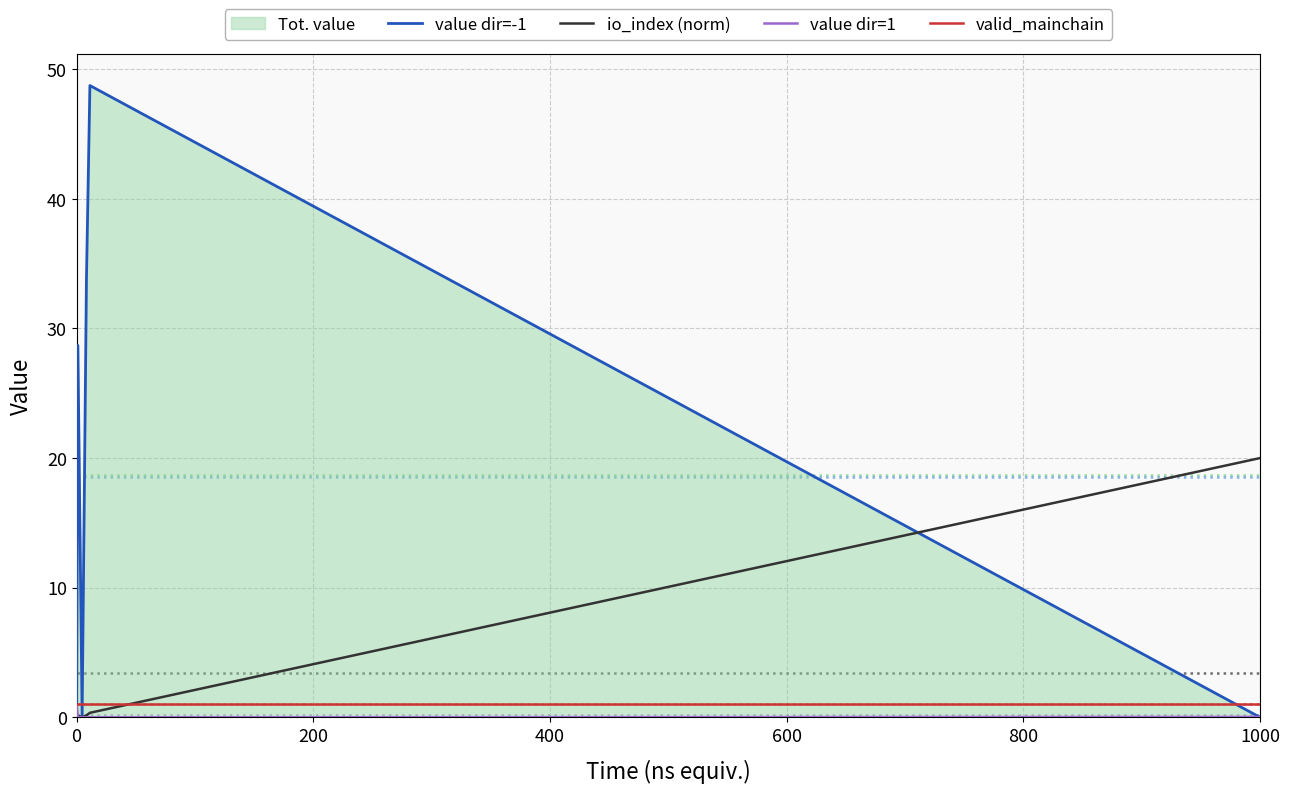

True or false: value dir=1 and valid_mainchain intersect in this chart.

False